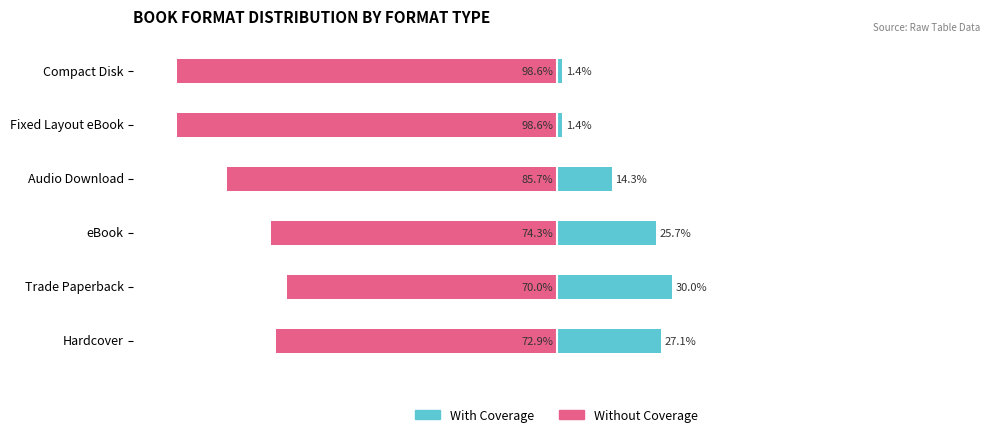

Is it true that Without Coverage equals -18.8 at Audio Download?

False